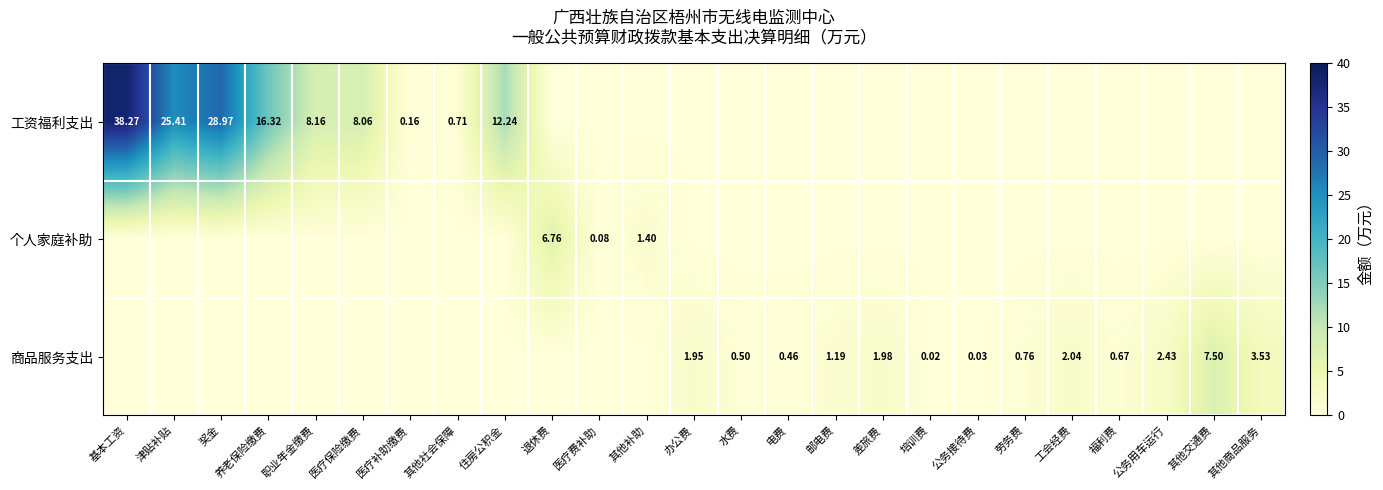

What is the greatest value displayed?

38.3